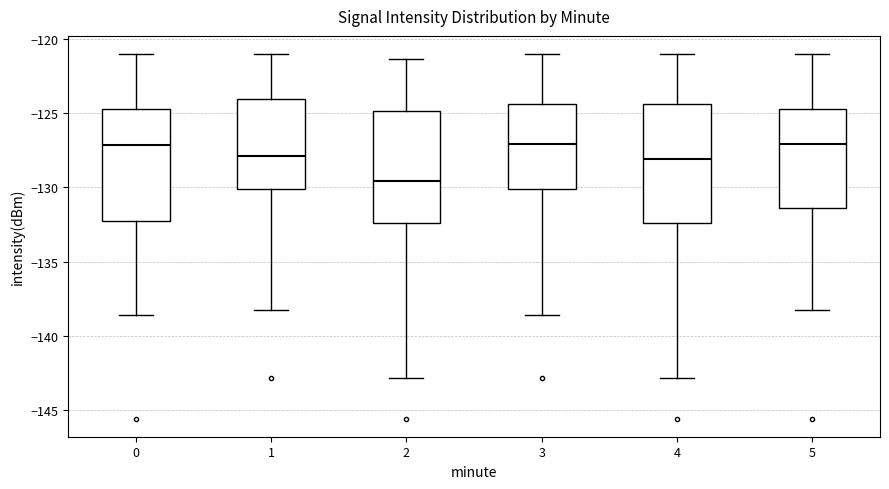

Which box's median line is the lowest?

2